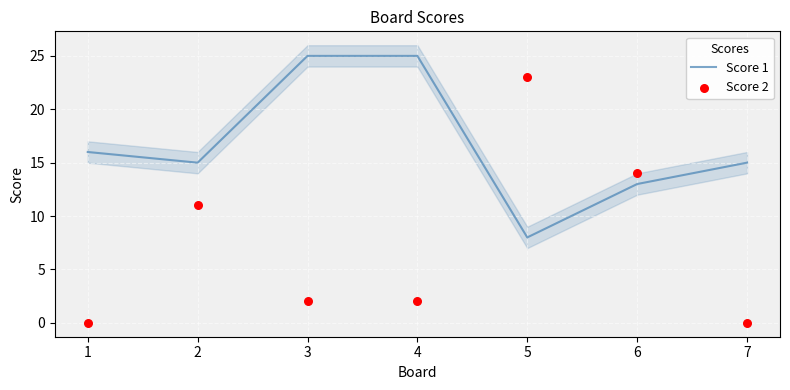

What are all the series names shown in the legend?

Score 1, Score 2